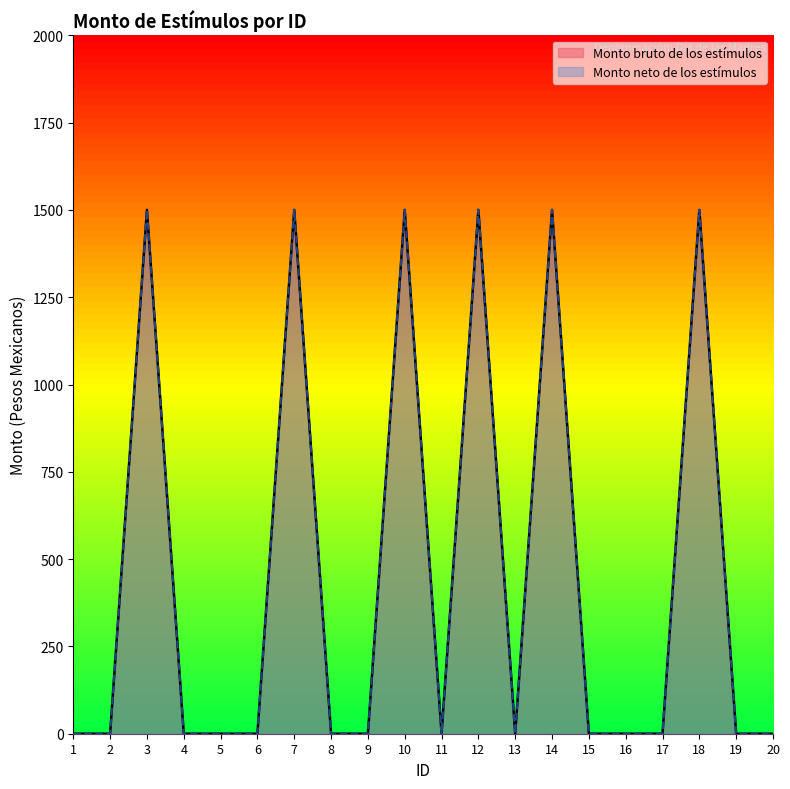

True or false: Monto neto de los estímulos and Monto bruto de los estímulos cross at least once.

False